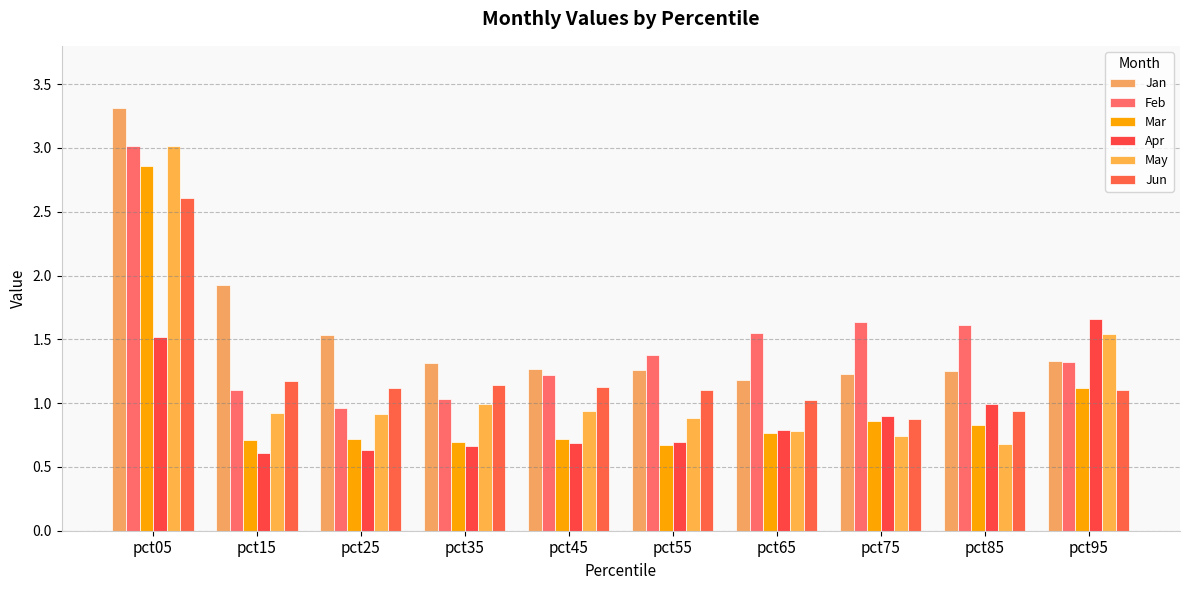

List the series in order of their peak value, lowest first.

Apr, Jun, Mar, Feb, May, Jan